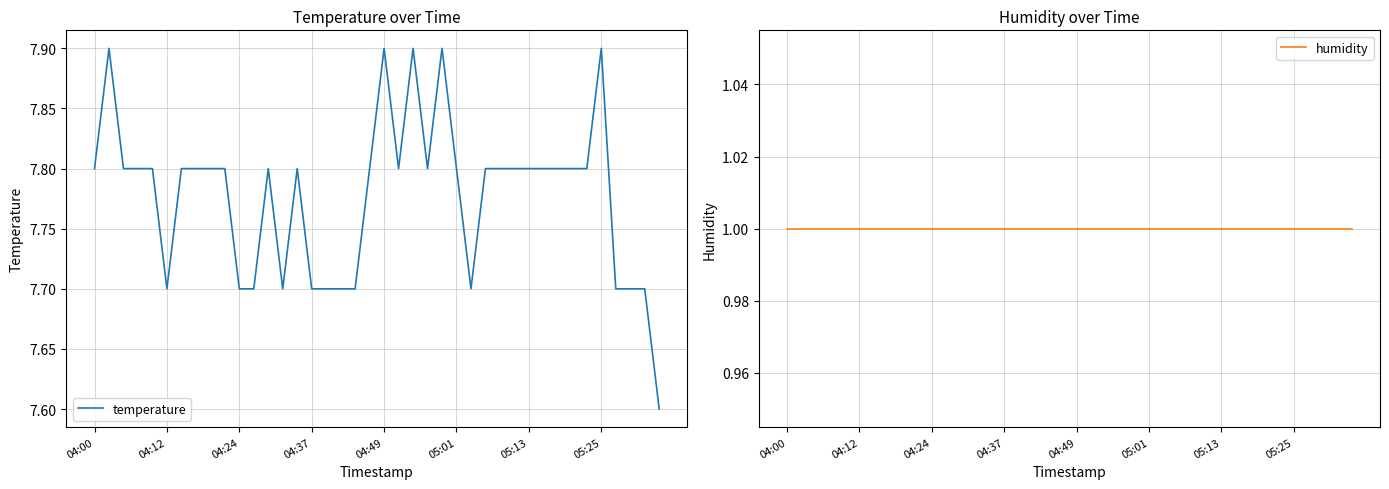

What is the maximum value for temperature?

7.9